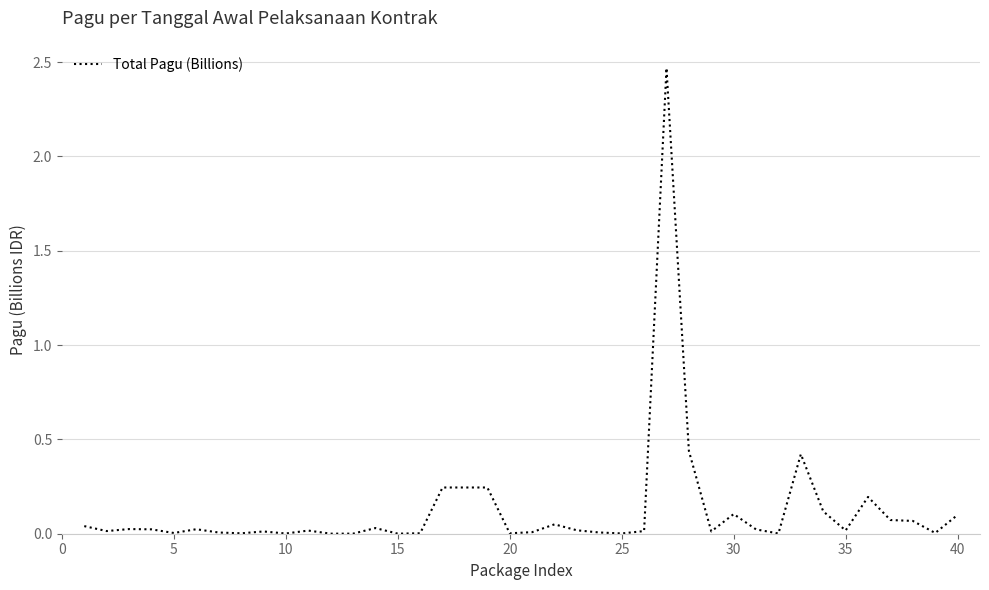

Does the chart display data point markers on the line(s)?

No